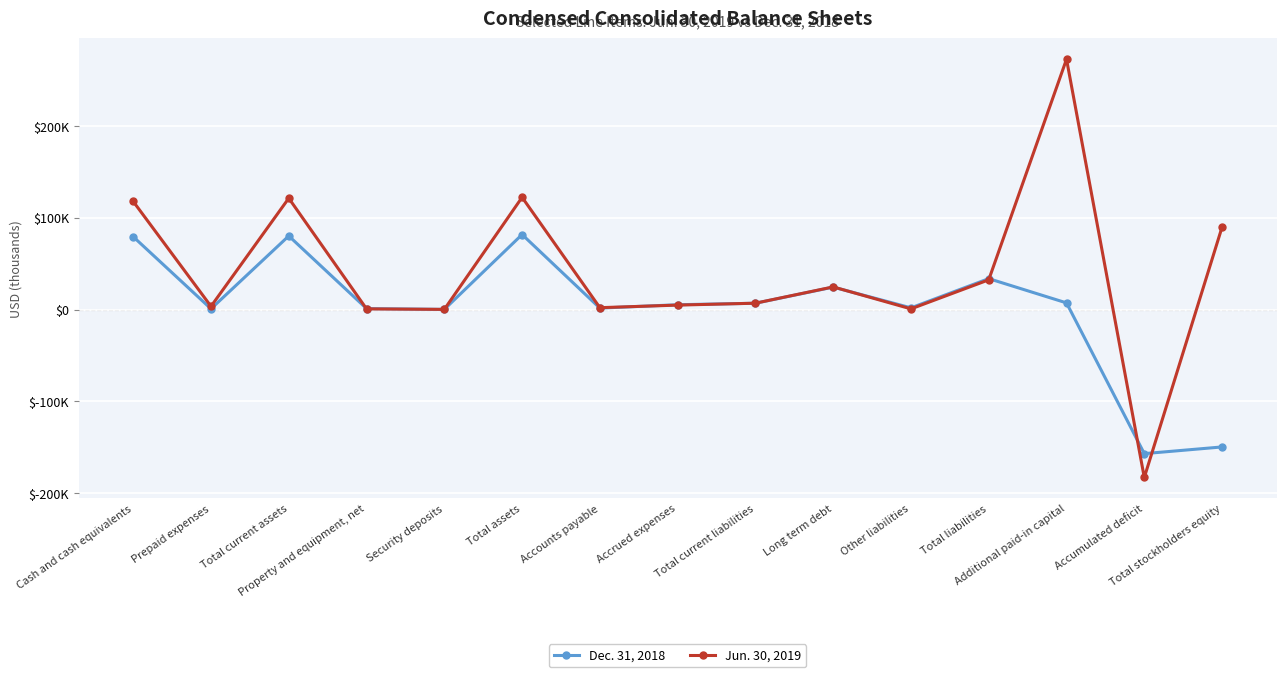

What is the difference between the Dec. 31, 2018 values at Other liabilities and Property and equipment, net?

822